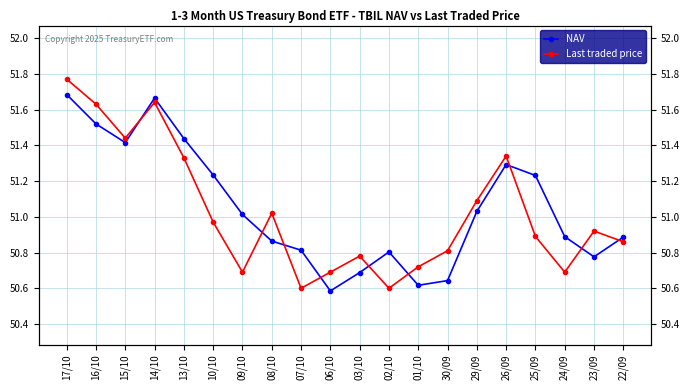

Where is NAV nearest to the value 51?

09/10